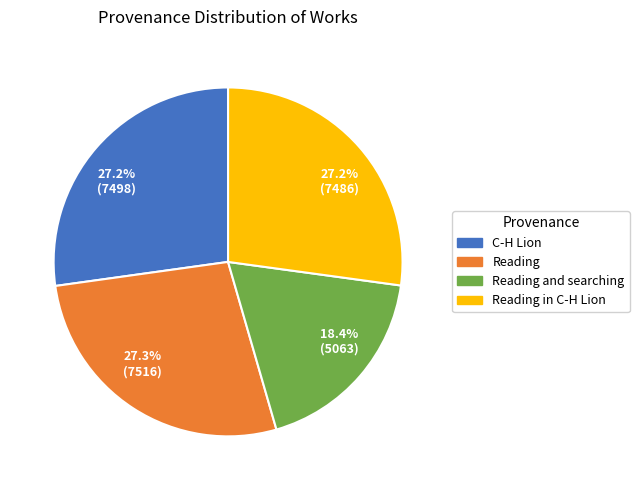

What percentage do 27.2% (7486) and 27.3% (7516) together represent?

54.4%